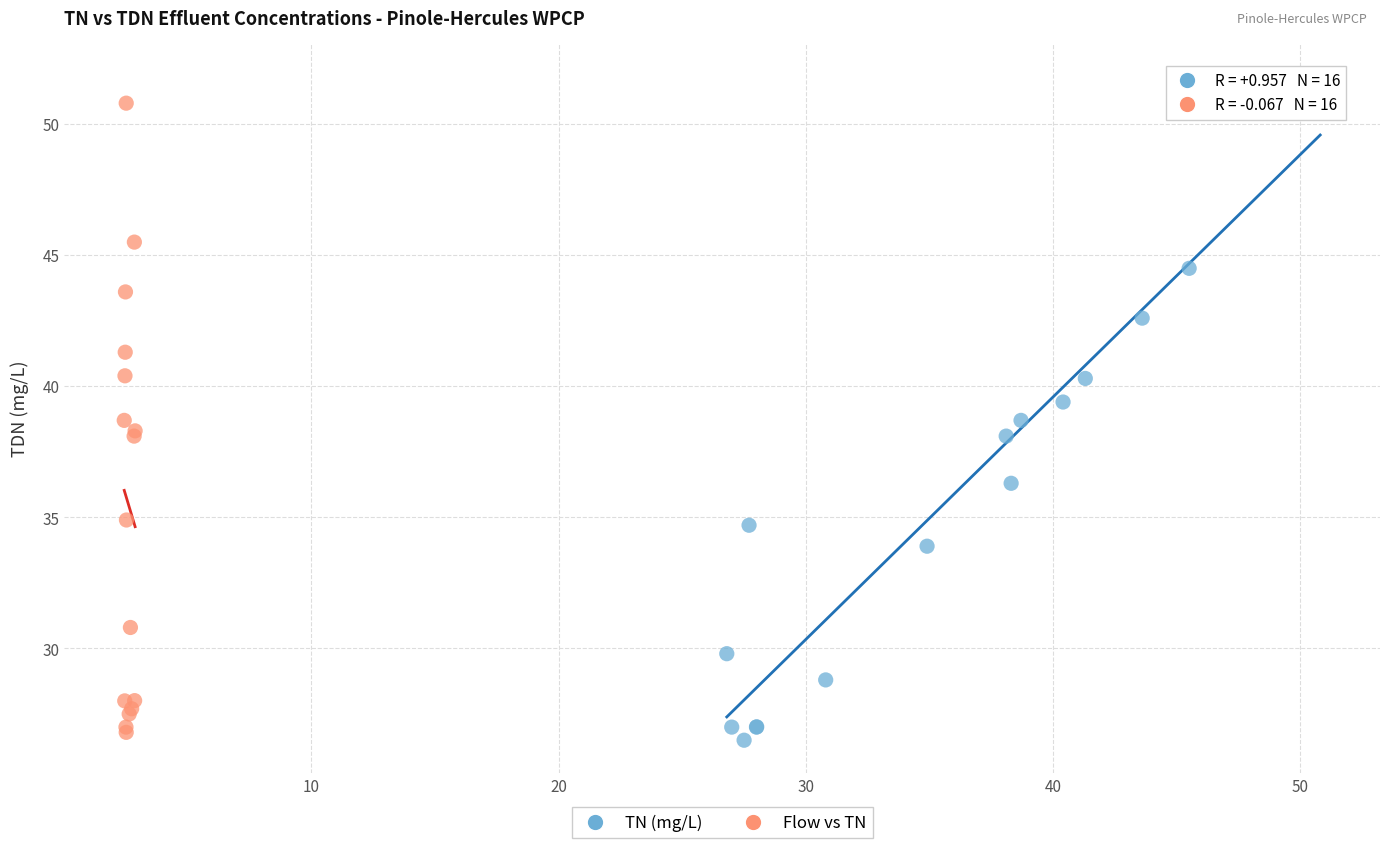

Which series has the widest spread of Y values?

TN (mg/L)